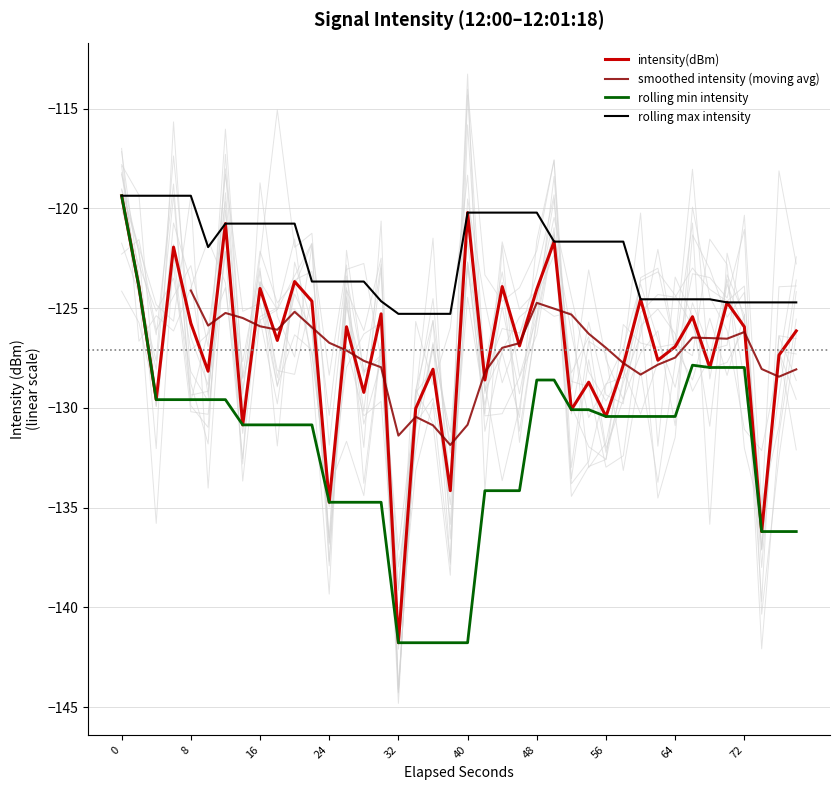

How many points are higher than both their immediate neighbors (excluding endpoints)?

14